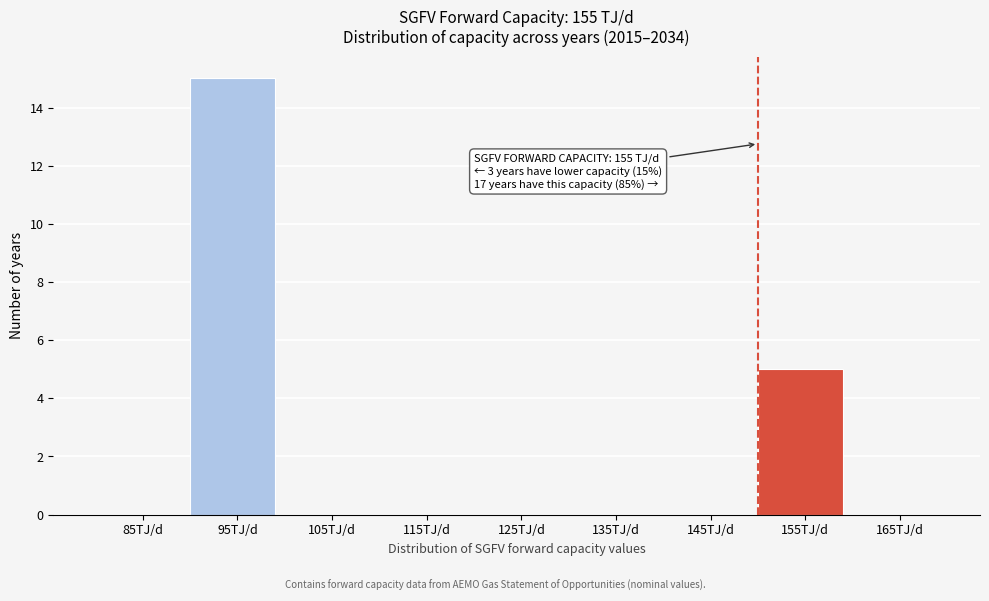

Reading right to left, what are all the values shown in this chart?

165TJ/d=0	155TJ/d=5	145TJ/d=0	135TJ/d=0	125TJ/d=0	115TJ/d=0	105TJ/d=0	95TJ/d=15	85TJ/d=0